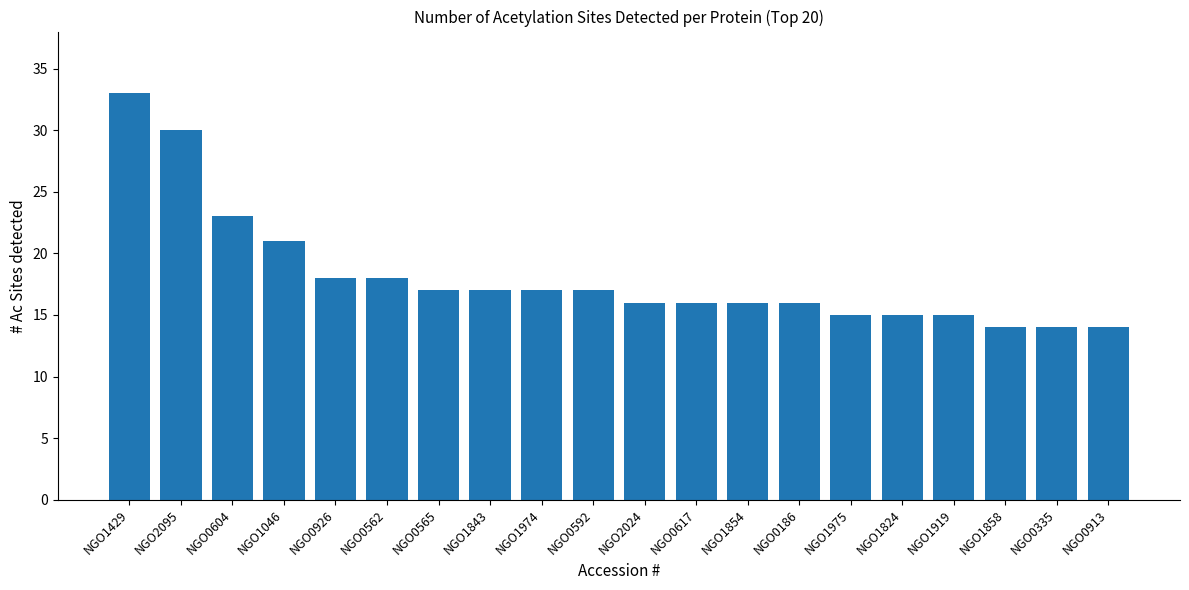

What is the change in value from NGO0562 to NGO0186?

-2